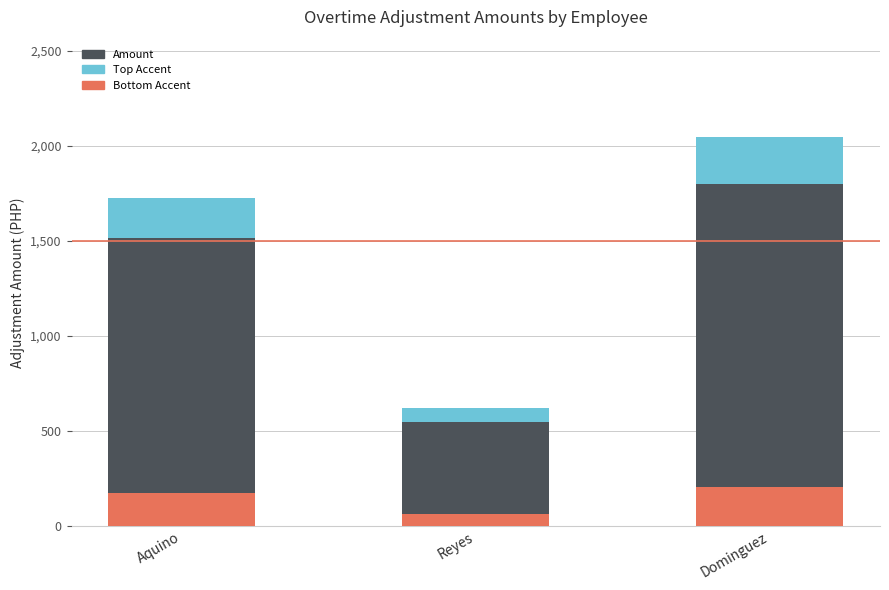

What is the minimum value shown in the chart?

62.2